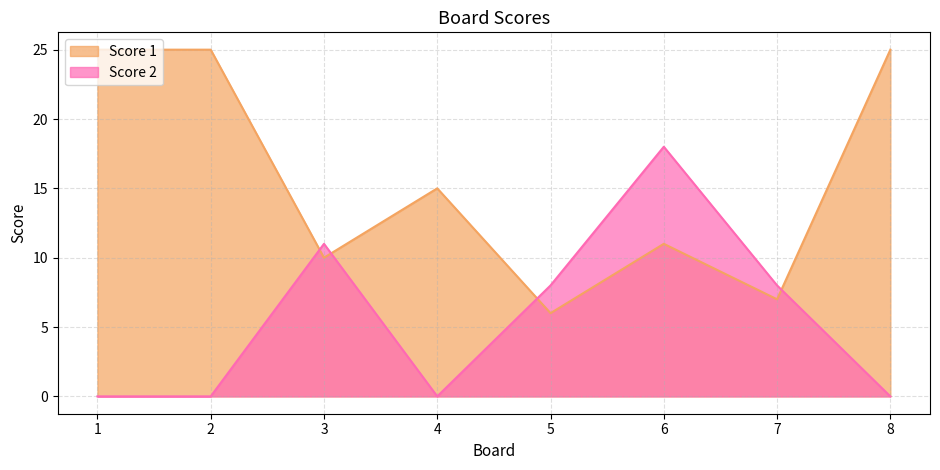

How many series are shown in this chart?

2